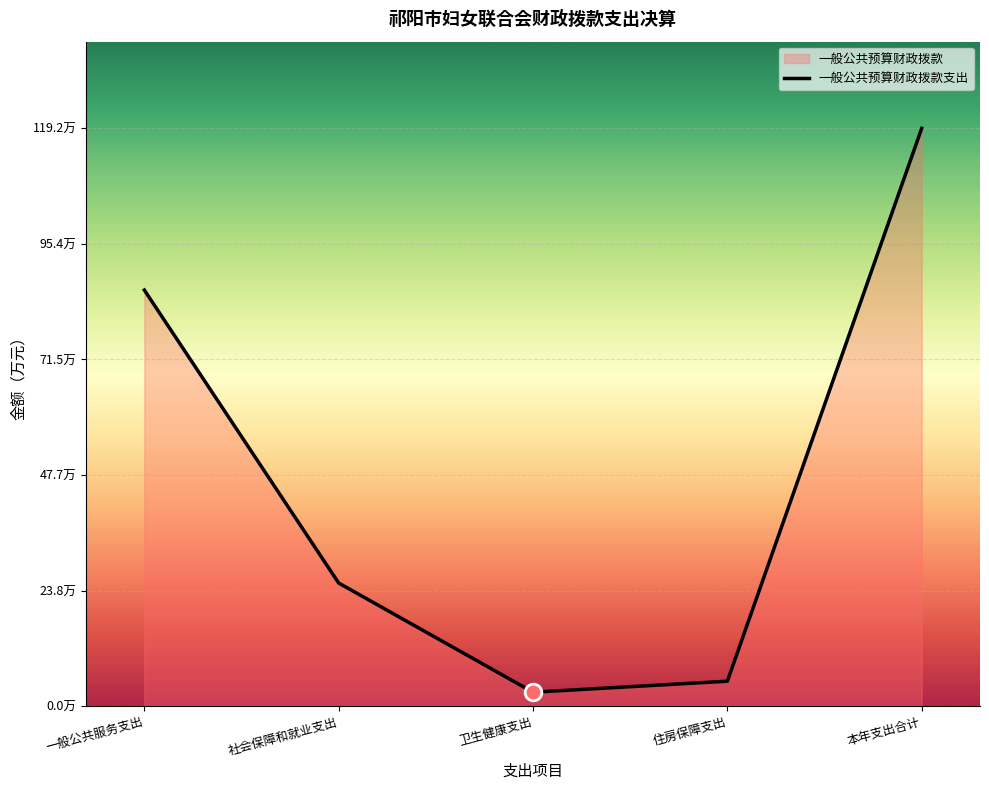

What position from the left is 社会保障和就业支出?

2